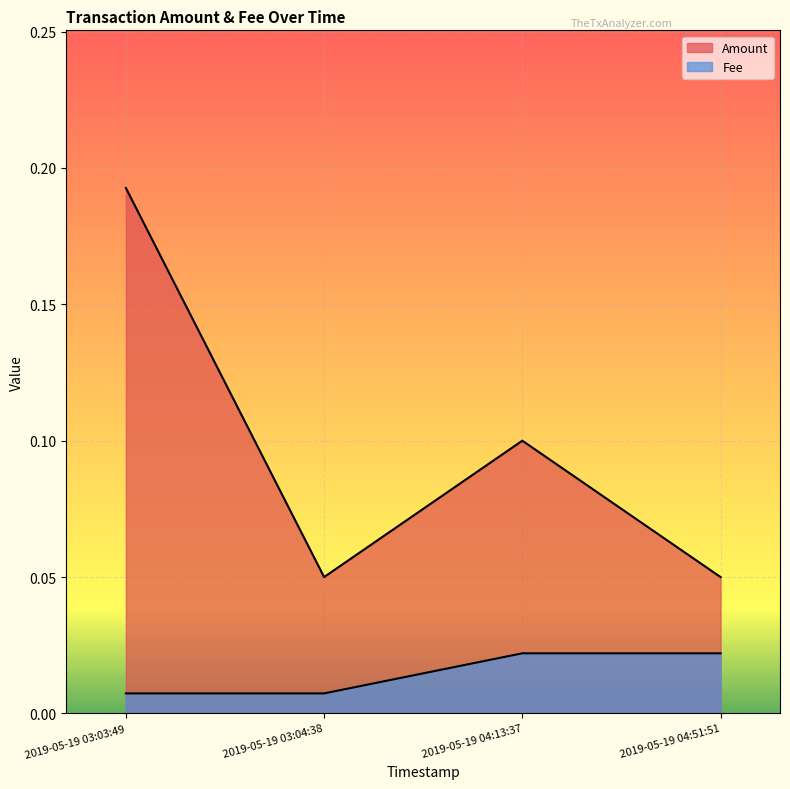

At which label is Amount closest to 0?

2019-05-19 03:04:38